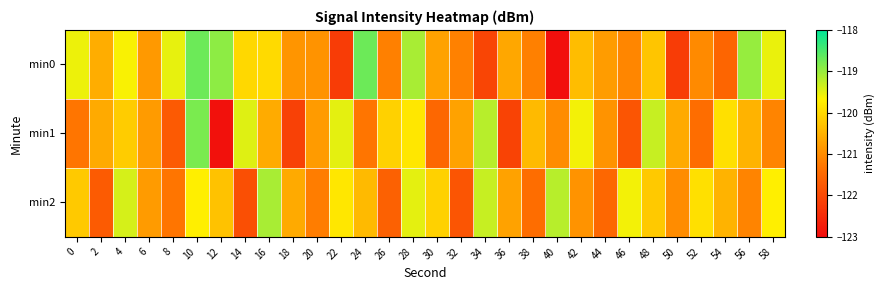

Reading left to right, list all the values displayed in this chart.

min0: 0=-119.5	2=-120.6	4=-119.6	6=-120.8	8=-119.5	10=-118.7	12=-118.9	14=-120.0	16=-120.0	18=-120.9	20=-120.9	22=-122.2	24=-118.7	26=-121.2	28=-119.1	30=-120.7	32=-121.1	34=-122.1	36=-120.6	38=-121.2	40=-123.0	42=-120.4	44=-120.8	46=-121.1	48=-120.3	50=-122.2	52=-121.0	54=-121.5	56=-119.0	58=-119.5
min1: 0=-121.3	2=-120.6	4=-120.2	6=-120.8	8=-121.7	10=-118.8	12=-122.9	14=-119.4	16=-120.6	18=-122.1	20=-120.8	22=-119.5	24=-121.3	26=-120.1	28=-119.8	30=-121.5	32=-120.7	34=-119.2	36=-122.1	38=-120.4	40=-121.0	42=-119.6	44=-120.9	46=-121.8	48=-119.3	50=-120.6	52=-121.4	54=-119.9	56=-120.5	58=-121.1
min2: 0=-120.2	2=-121.7	4=-119.4	6=-120.8	8=-121.3	10=-119.7	12=-120.3	14=-121.9	16=-119.1	18=-120.6	20=-121.2	22=-119.8	24=-120.4	26=-121.6	28=-119.5	30=-120.1	32=-121.8	34=-119.3	36=-120.7	38=-121.4	40=-119.2	42=-120.9	44=-121.5	46=-119.6	48=-120.2	50=-121.0	52=-119.9	54=-120.5	56=-121.1	58=-119.7